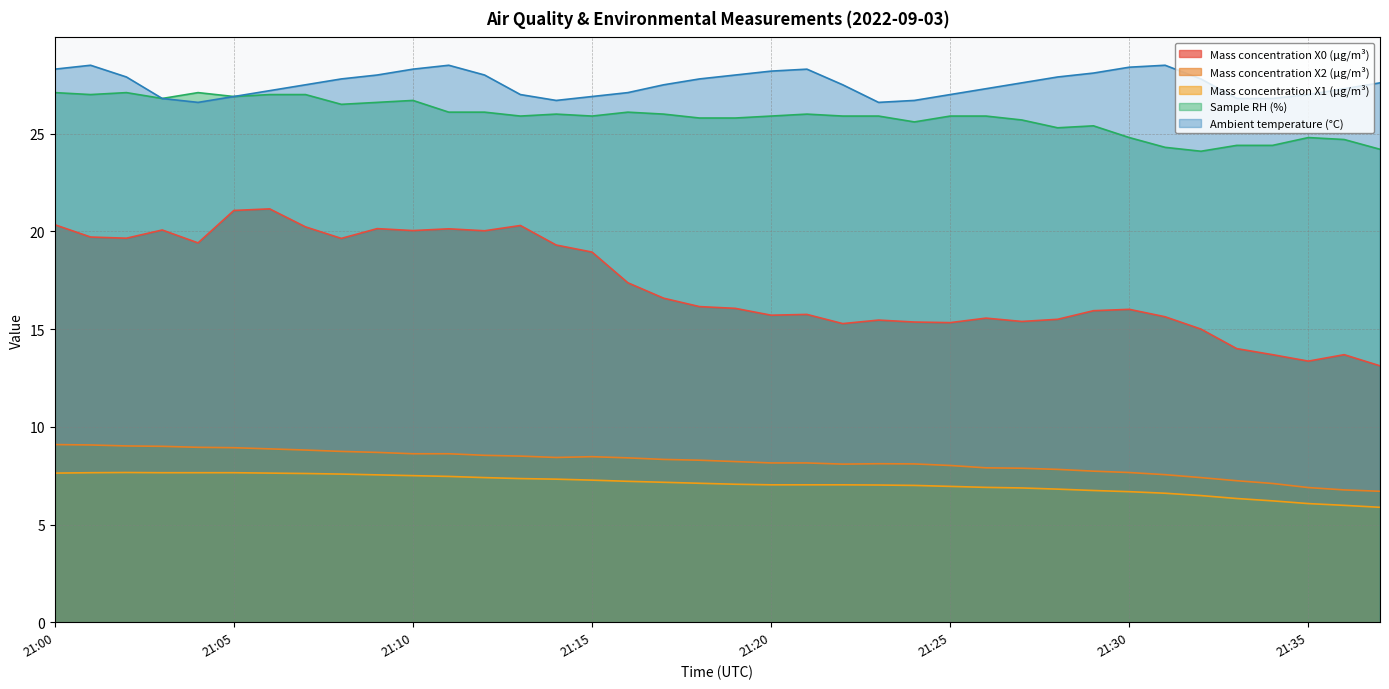

Rank the series by their maximum value, from lowest to highest.

Mass concentration X1 (μg/m³), Mass concentration X2 (μg/m³), Mass concentration X0 (μg/m³), Sample RH (%), Ambient temperature (°C)